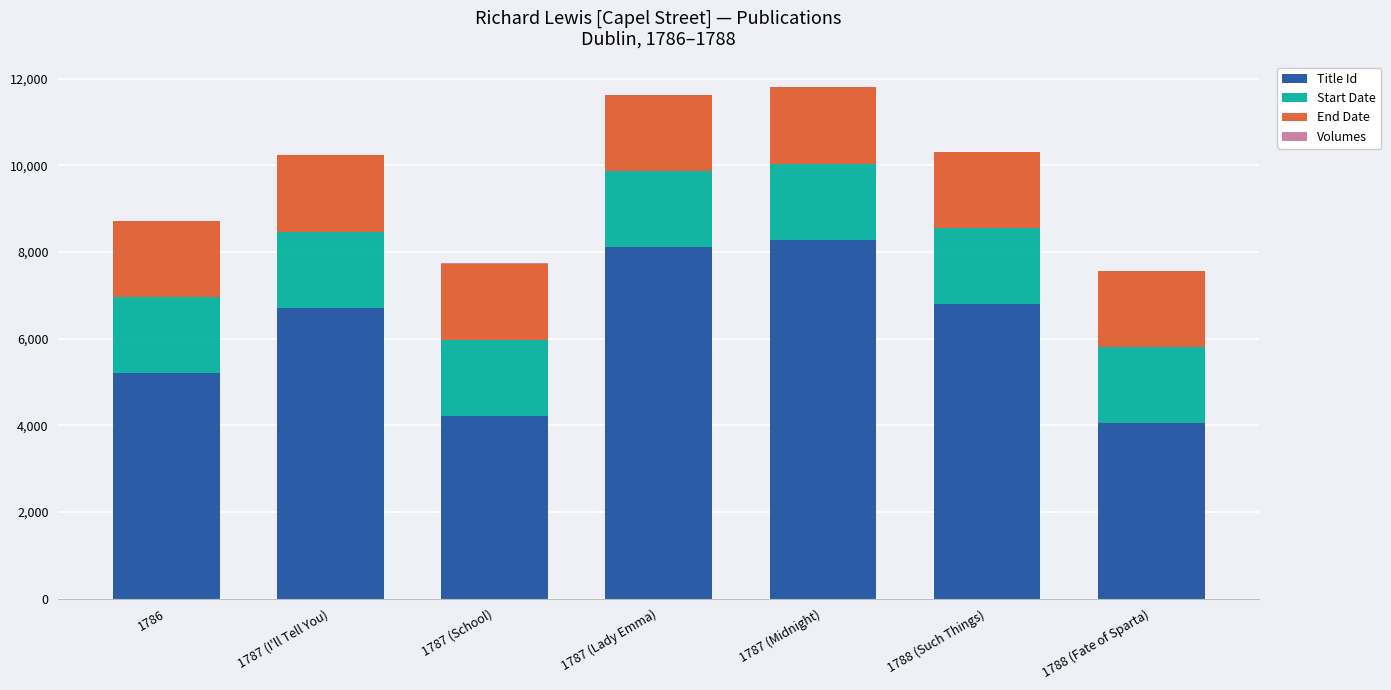

True or false: Title Id has a value of 2655 at 1787 (School).

False